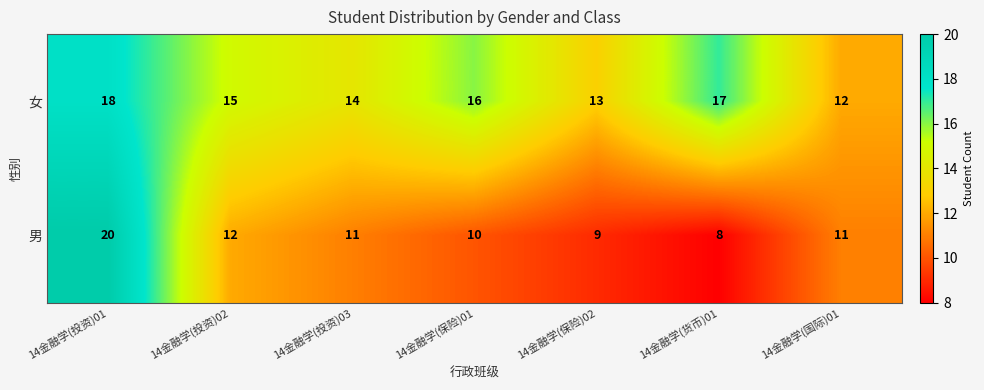

What is the difference between the maximum and minimum values in the 男 series?

12